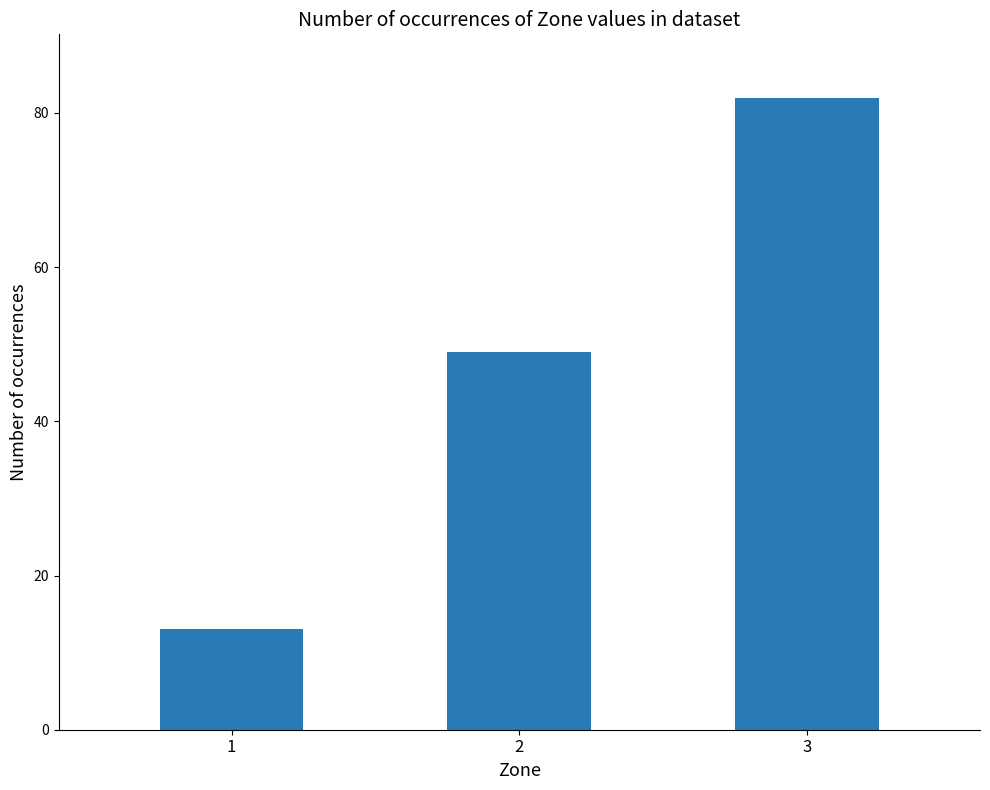

Count the number of data series in this chart.

1